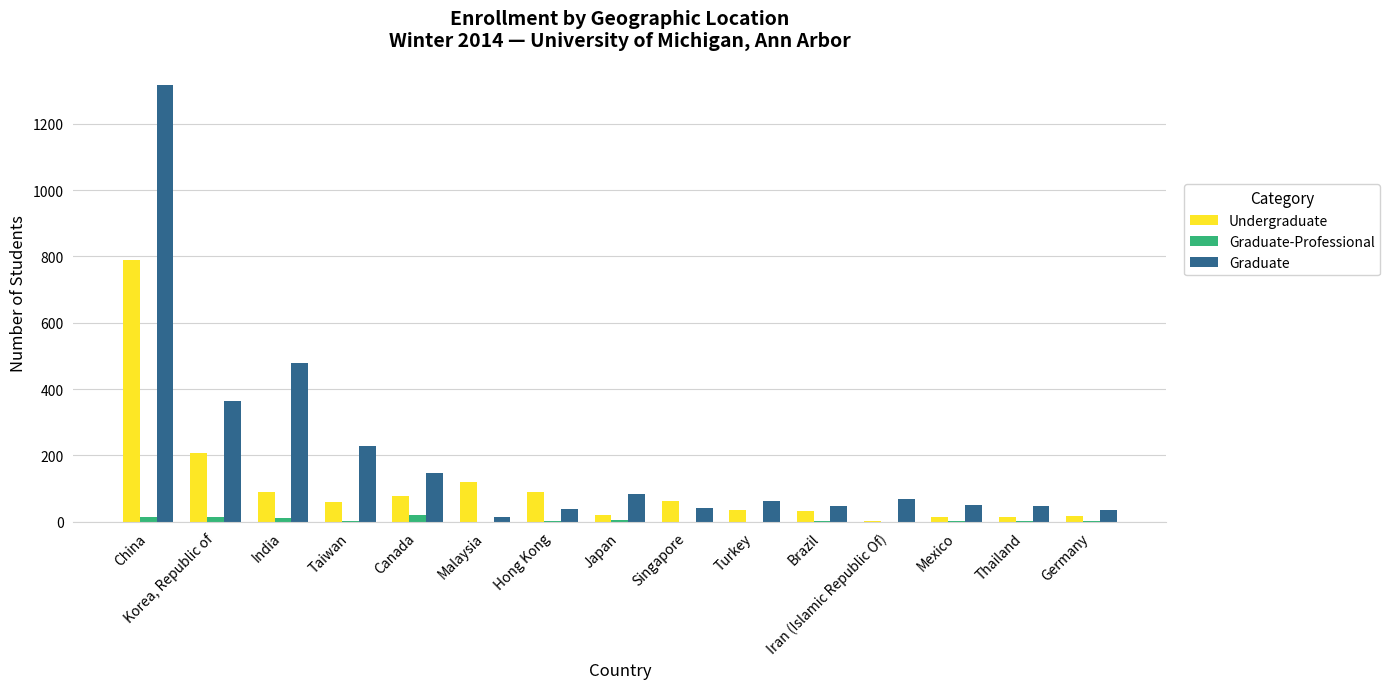

Are the bars horizontal?

No